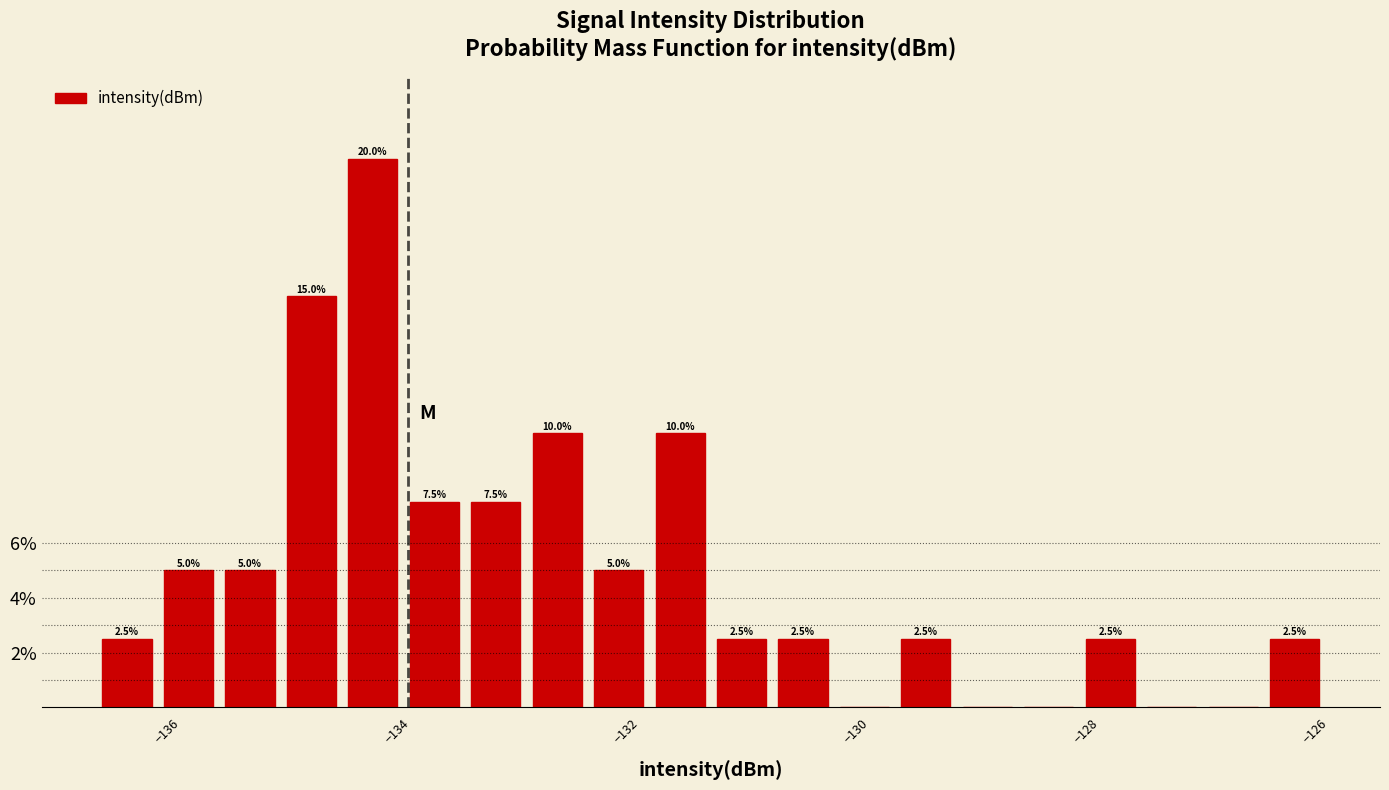

Around what value on the x-axis is the tallest bar? Give the approximate position of its centre, as read against the axis.

-134.2